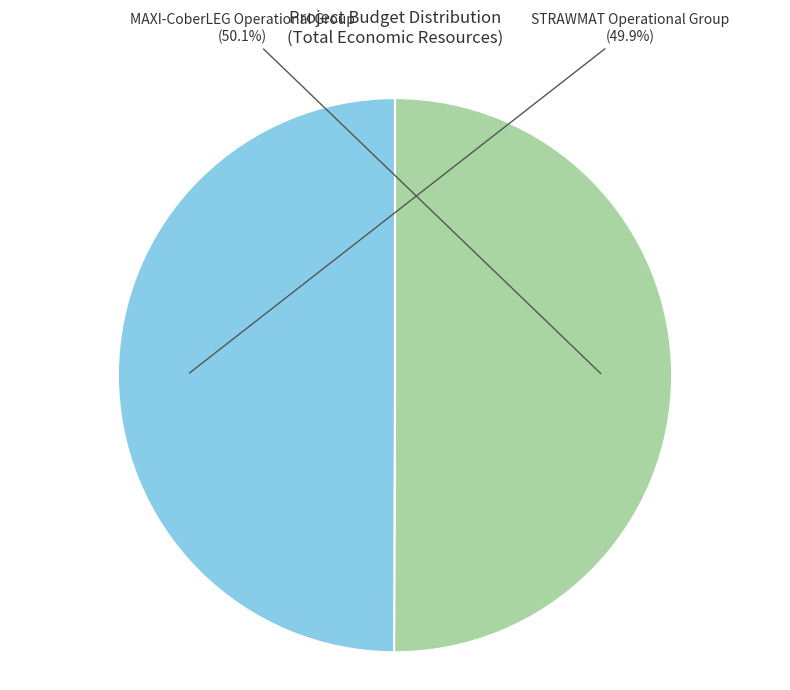

Is it true that STRAWMAT Operational Group is 61% of the pie?

False